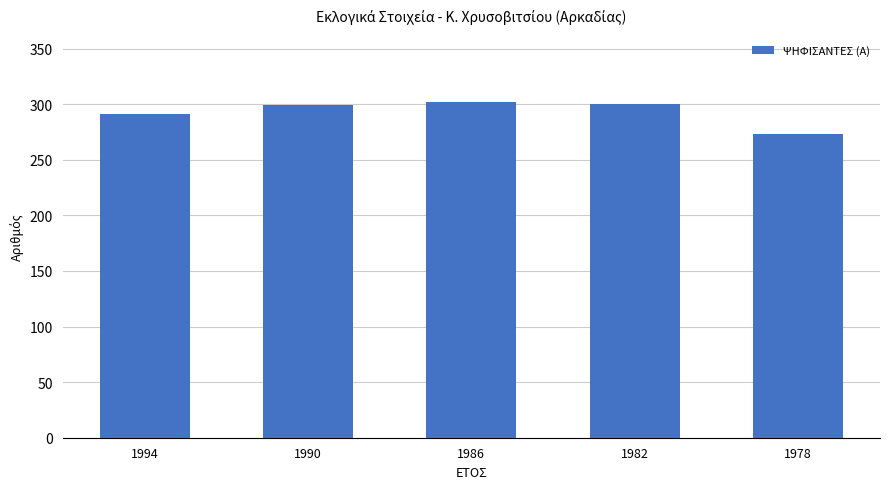

What is the maximum value shown in the chart?

302